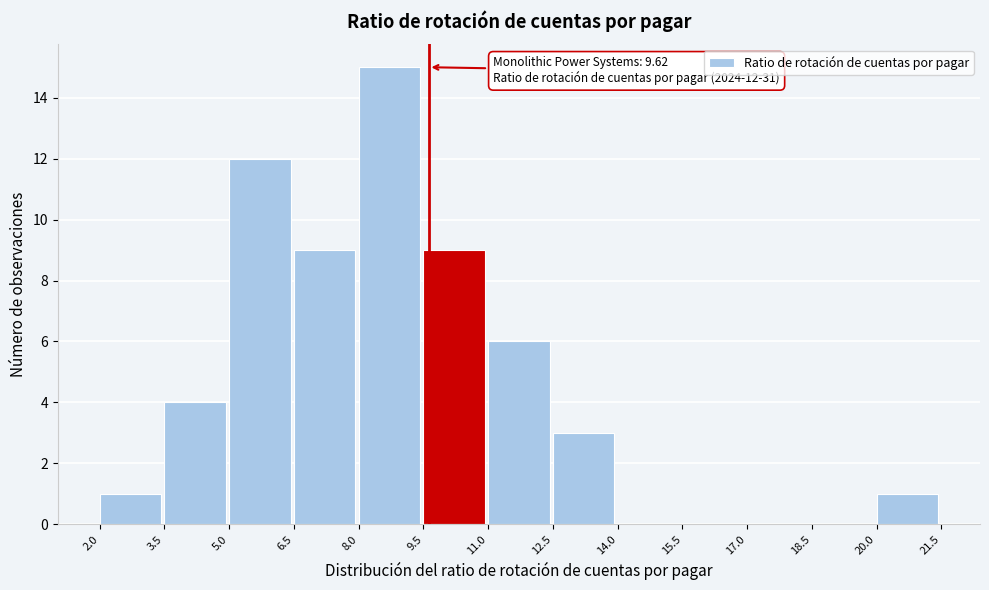

Which range on the x-axis has the tallest bar?

8.0 to 9.5